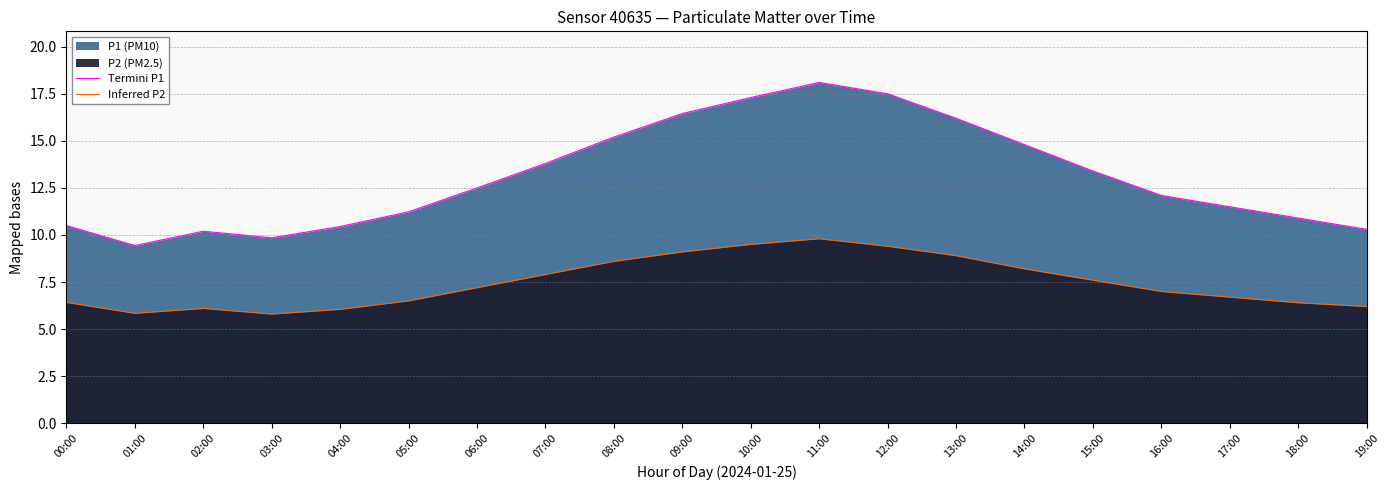

Which series has the largest range (max minus min)?

Termini P1